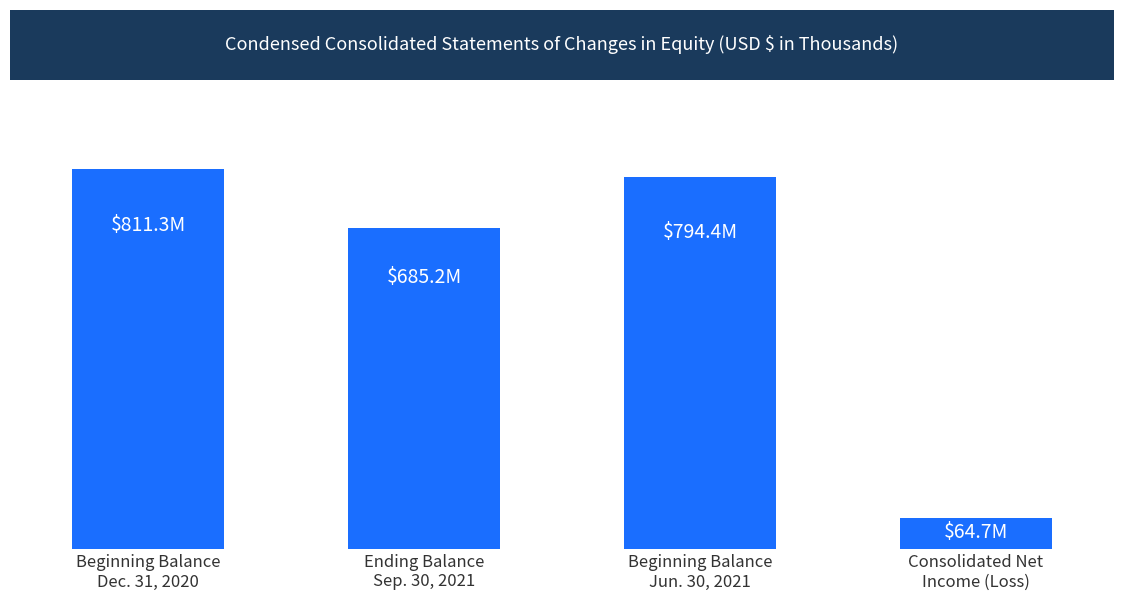

Reading left to right, extract all data points from this chart.

811297	685165	794360	64695